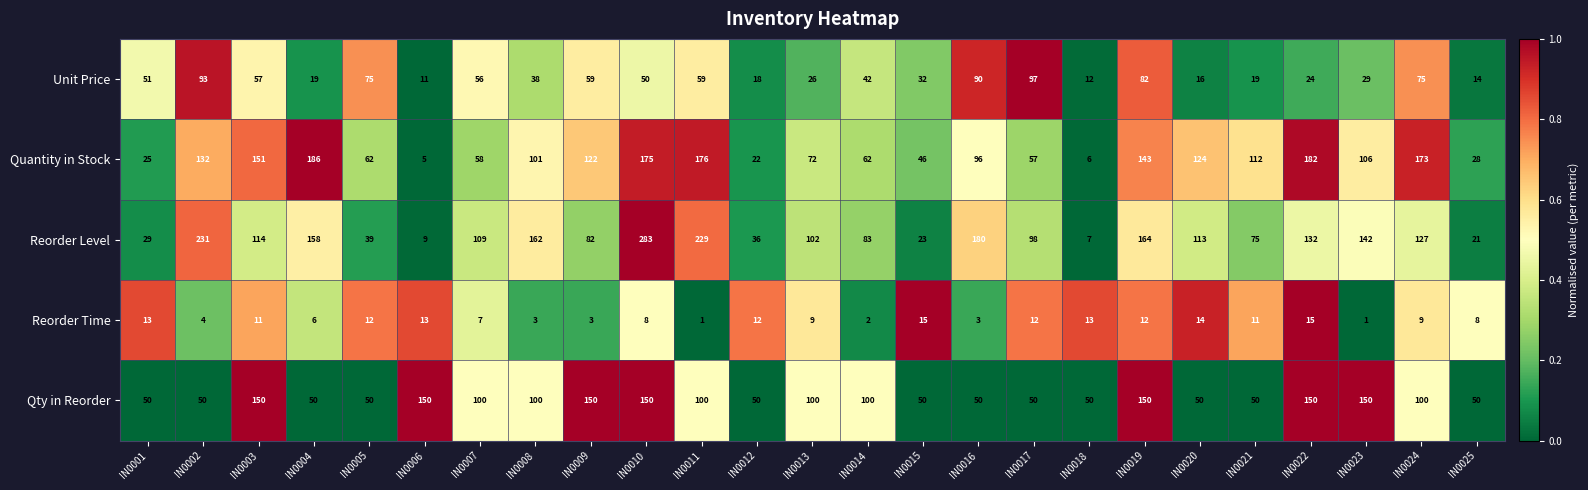

What is the difference between the Reorder Time values at IN0004 and IN0016?

3